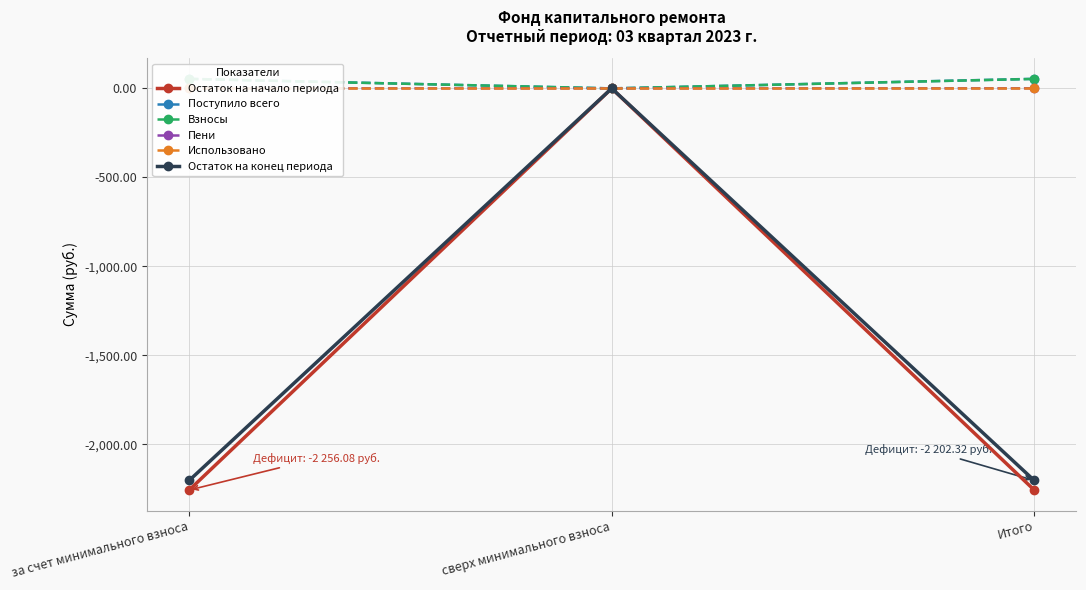

What is the label of the 2nd point from the left?

сверх минимального взноса